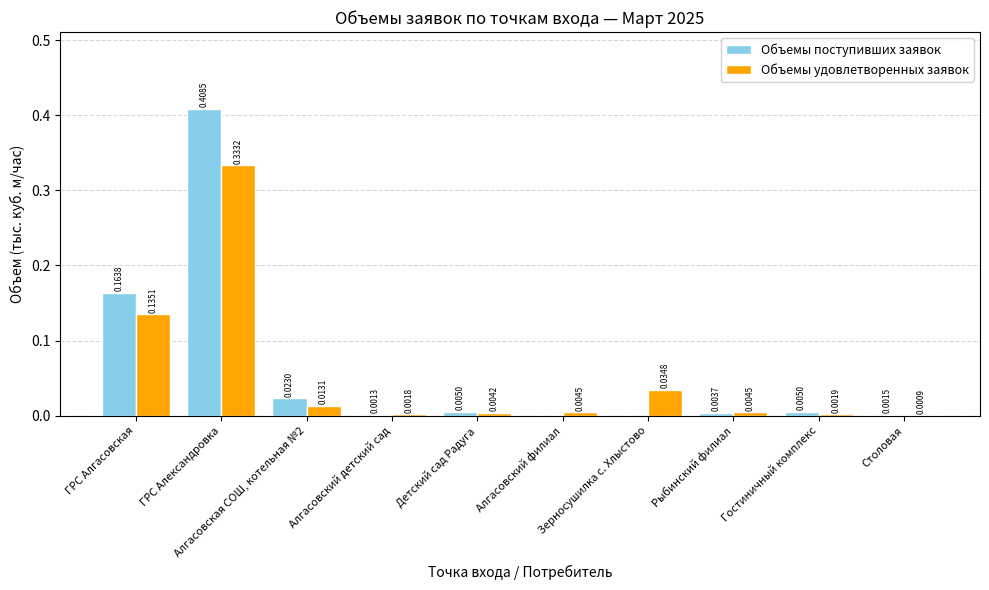

Which series has the largest total across all categories?

Объемы поступивших заявок